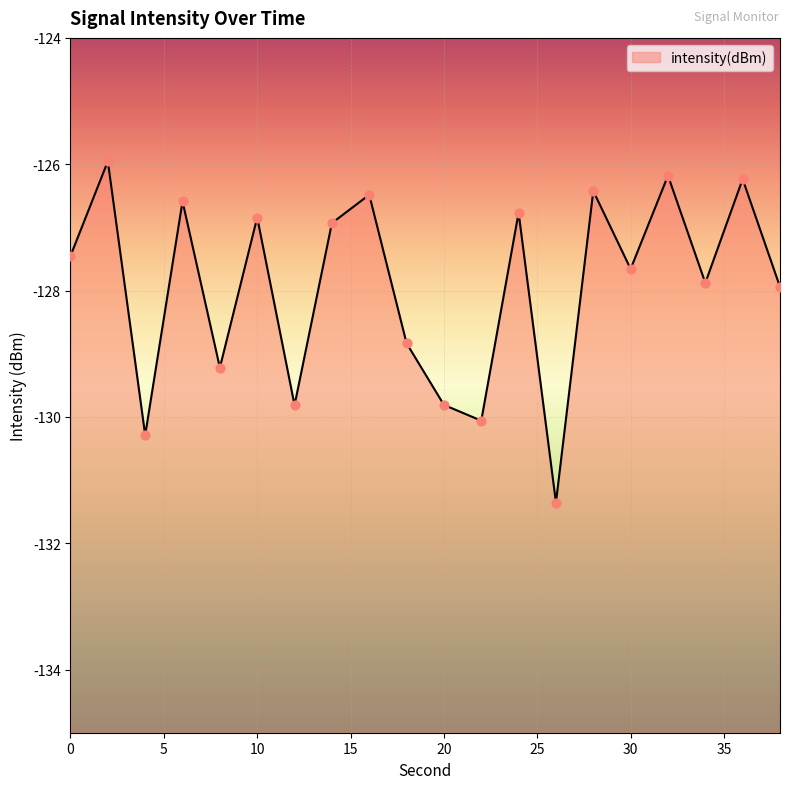

Between 36 and 28, which is larger?

36